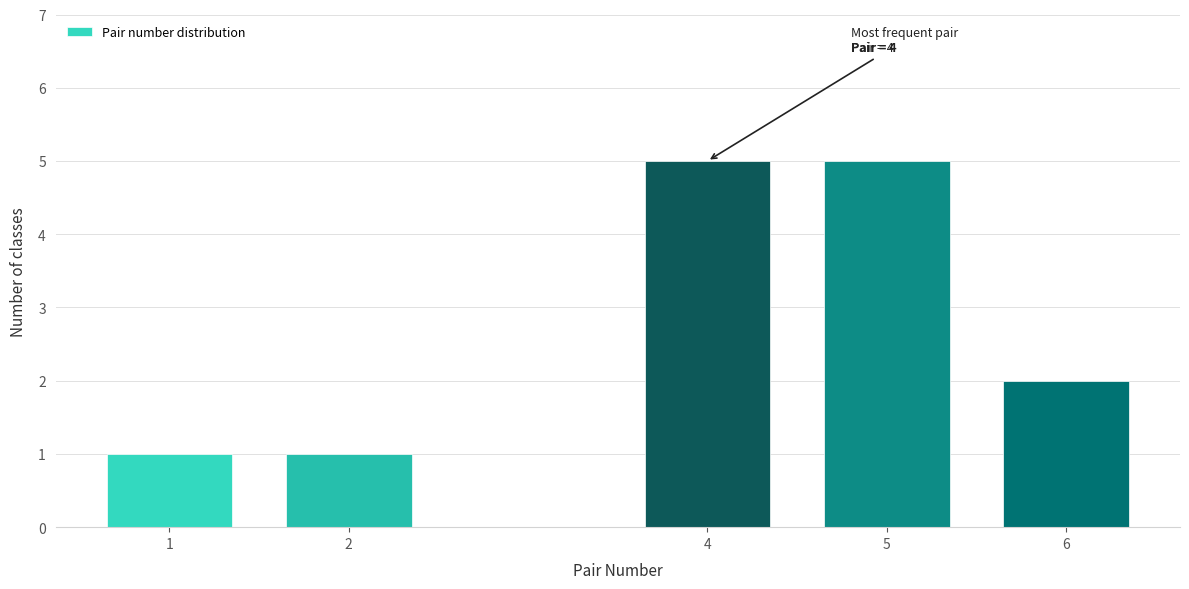

Reading left to right, extract all data points from this chart.

1	1	5	5	2